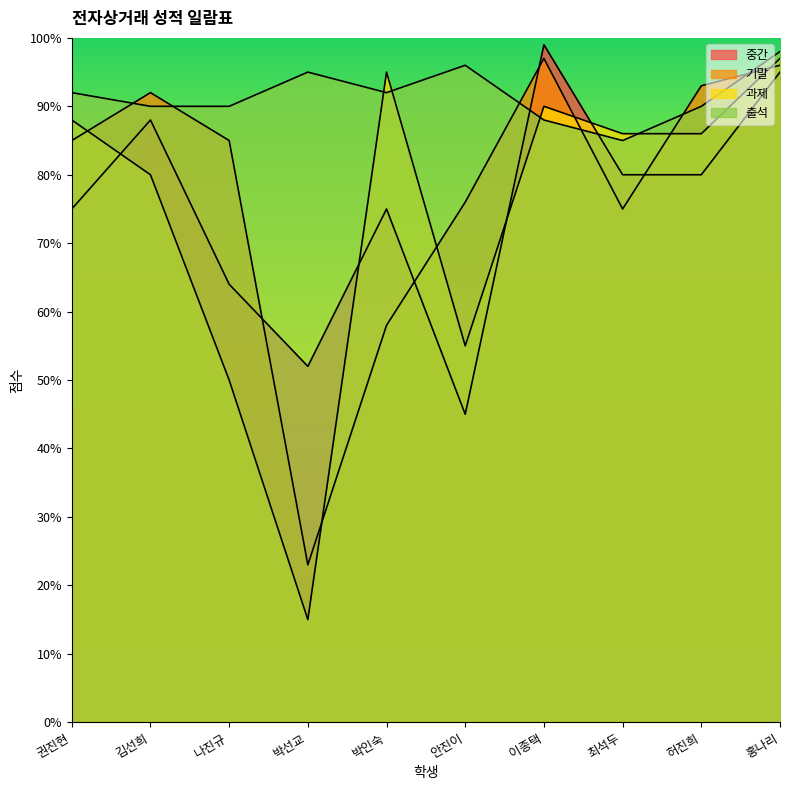

List the series in order of their peak value, lowest first.

기말, 과제, 출석, 중간